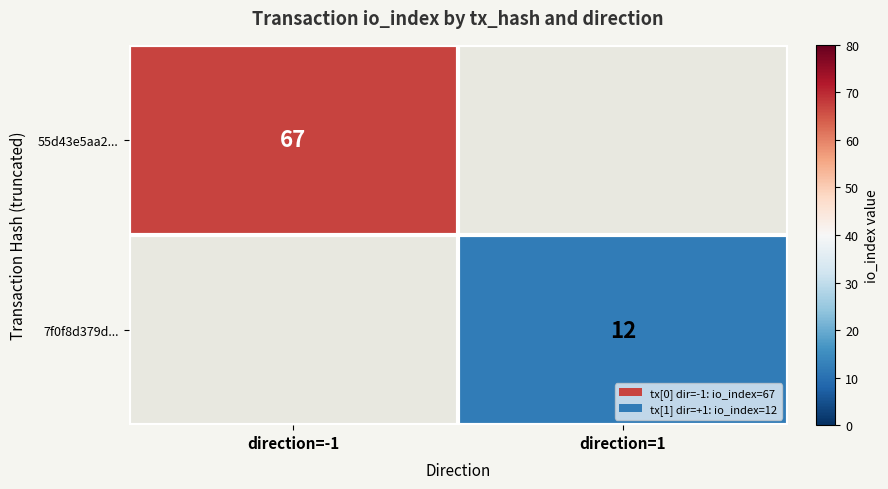

True or false: 55d43e5aa2... has a value of 30 at direction=-1.

False